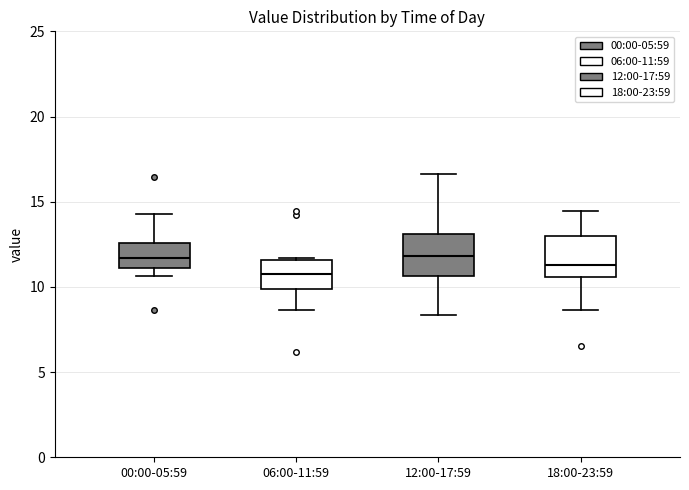

Reading left to right, transcribe this box plot: for each box, give where its median line is, the range the box spans, and where its two whiskers end, as read against the y-axis. The values are not printed on the chart, so give them approximately, as read against the axis.

00:00-05:59: median 11.5, box 11.0 to 12.5, whiskers 10.5 to 14.5
06:00-11:59: median 11.0, box 10.0 to 11.5, whiskers 8.5 to 11.5
12:00-17:59: median 12.0, box 10.5 to 13.0, whiskers 8.5 to 16.5
18:00-23:59: median 11.5, box 10.5 to 13.0, whiskers 8.5 to 14.5